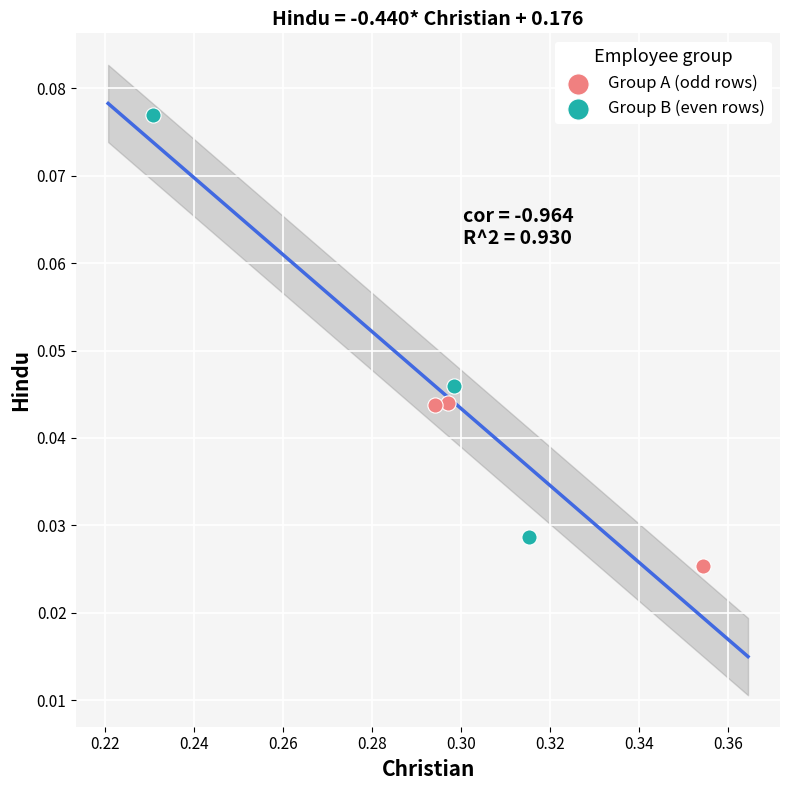

Which series reaches the maximum Y coordinate?

Group B (even rows)